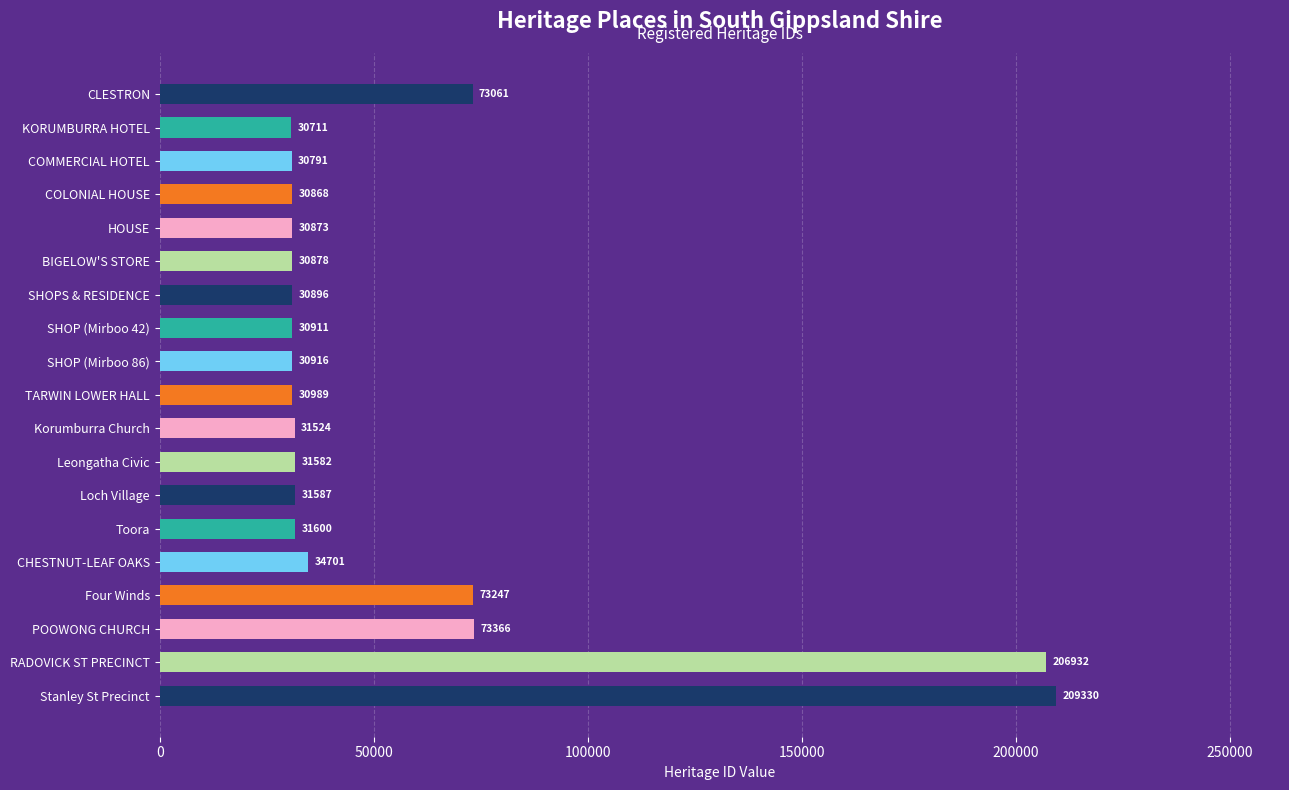

True or false: the data shows 48029 at SHOP (Mirboo 42).

False